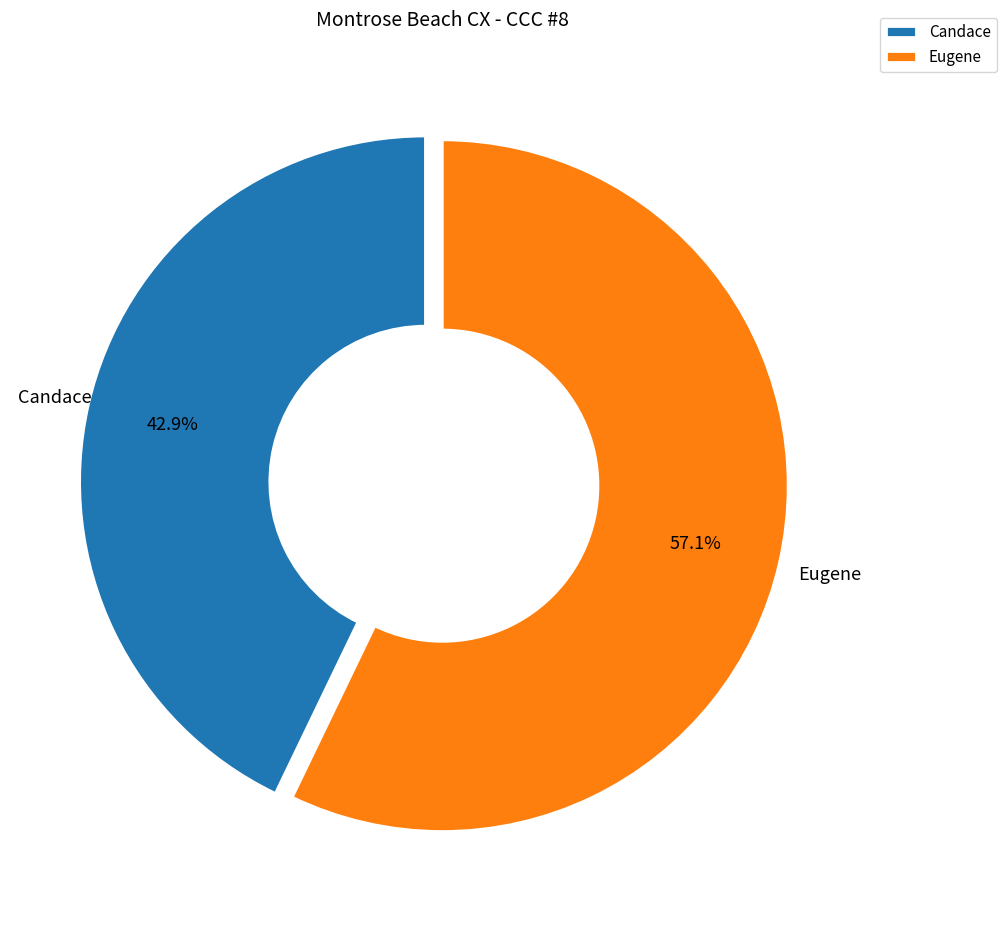

To the nearest percent, what is the difference between the largest and smallest slice percentages?

14%